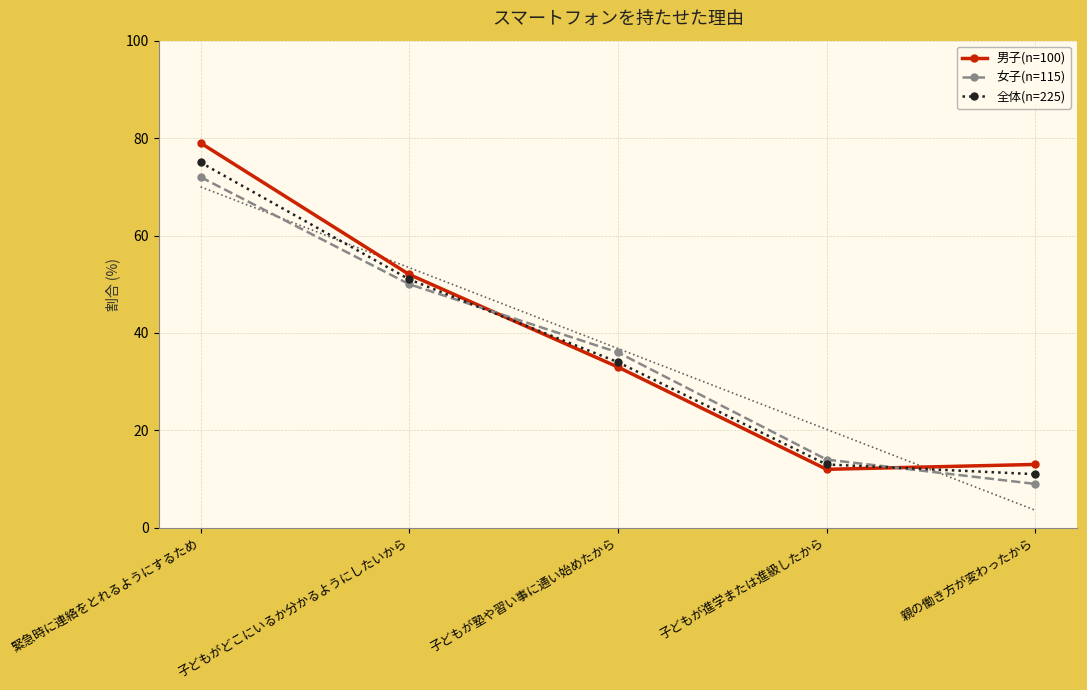

Rank the categories by 女子(n=115) value from highest to lowest.

緊急時に連絡をとれるようにするため, 子どもがどこにいるか分かるようにしたいから, 子どもが塾や習い事に通い始めたから, 子どもが進学または進級したから, 親の働き方が変わったから